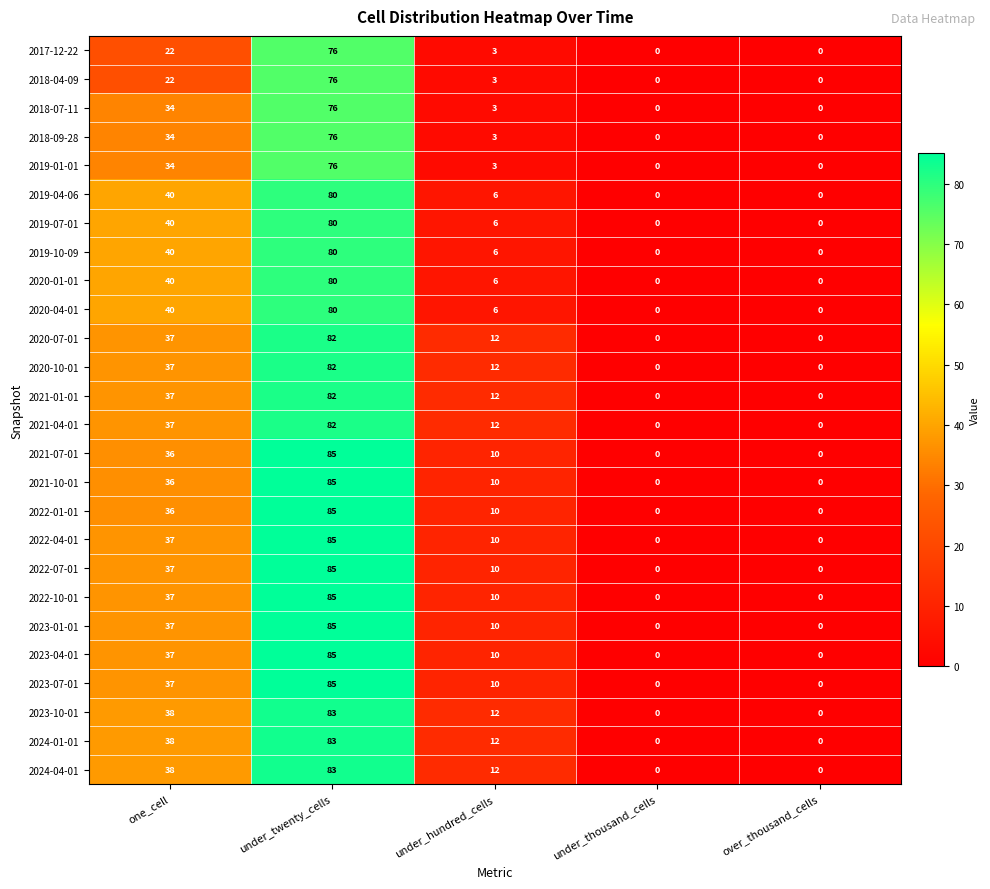

Is it true that 2019-07-01 equals 0 at over_thousand_cells?

True